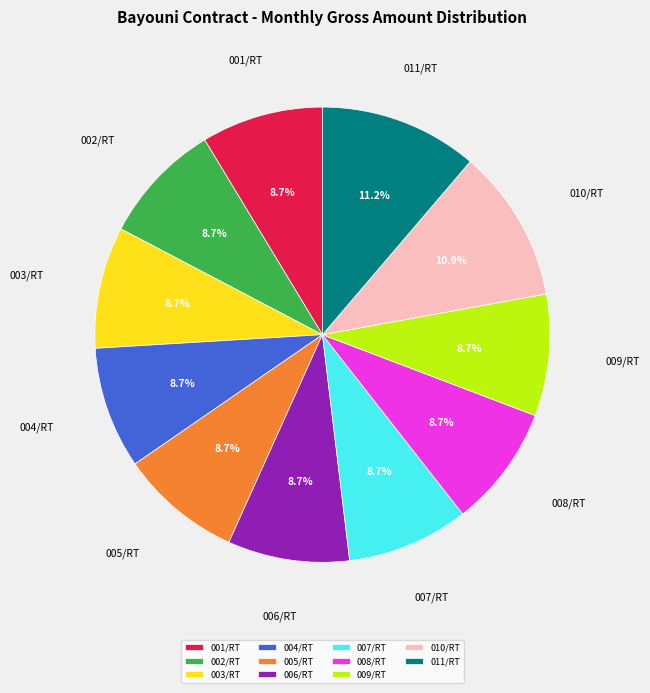

What is the total percentage of 007/RT and 009/RT?

17.3%